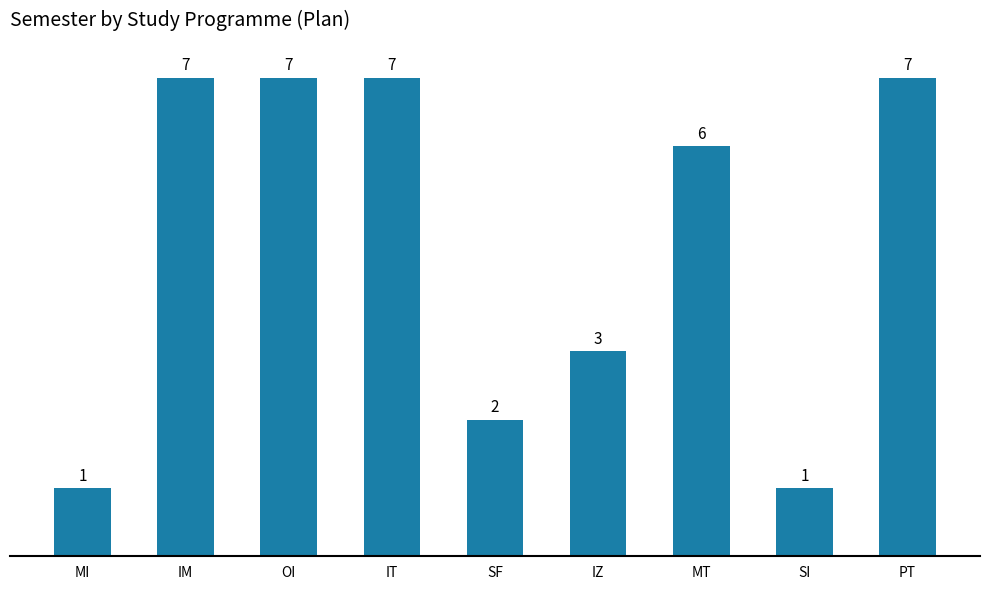

What is the smallest value displayed?

1